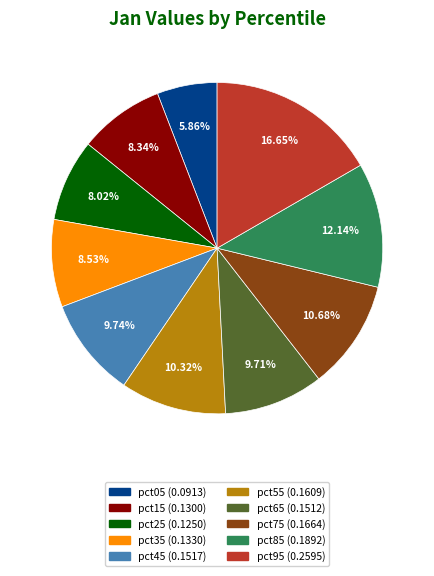

To the nearest percent, what is the difference between the largest and smallest slice percentages?

11%